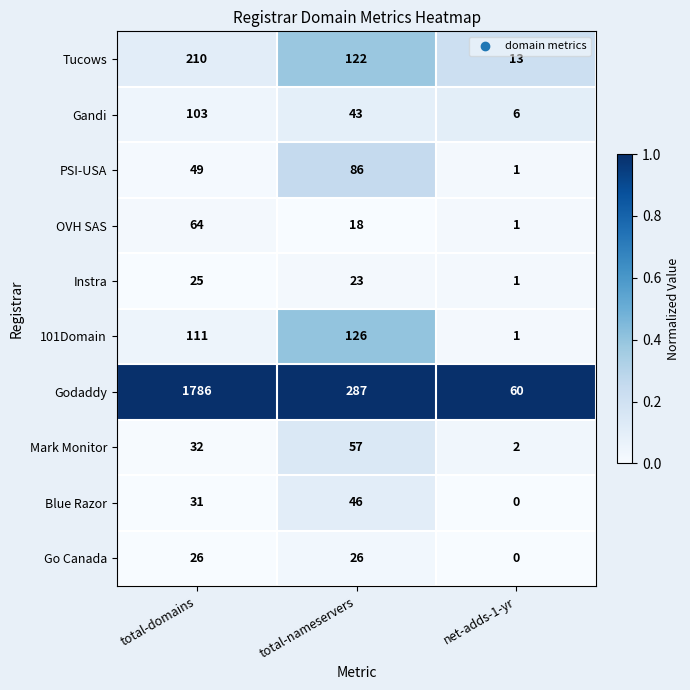

Rank the series at total-nameservers from highest to lowest value.

Godaddy, 101Domain, Tucows, PSI-USA, Mark Monitor, Blue Razor, Gandi, Go Canada, Instra, OVH SAS